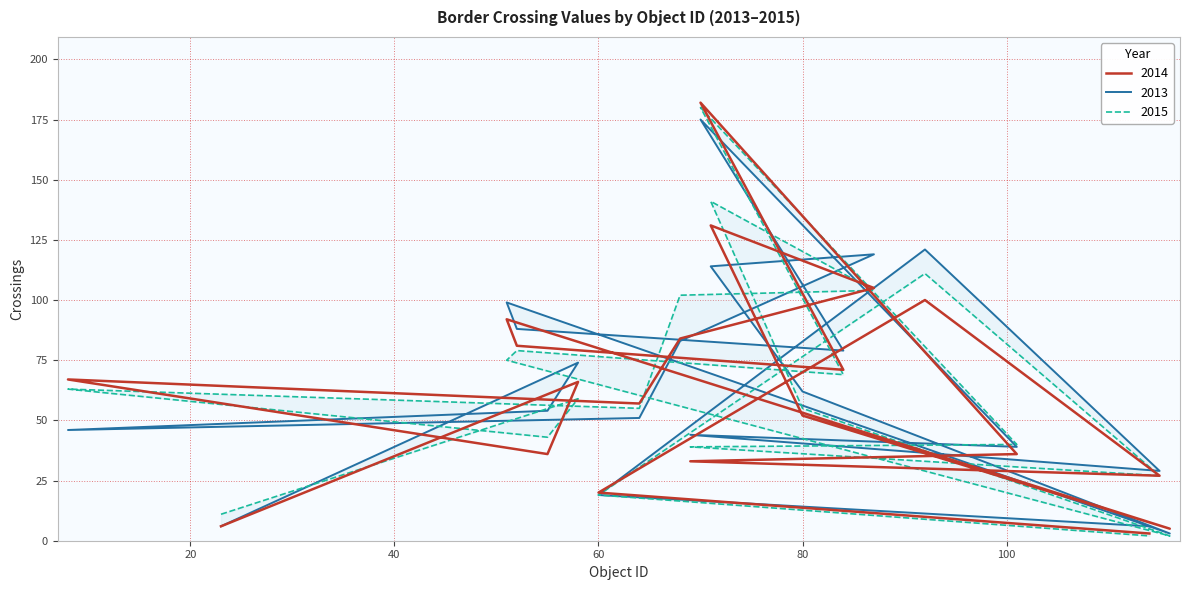

Reading left to right, list all the values displayed in this chart.

2013: 6	74	54	46	51	83	119	114	62	3	99	88	79	175	39	44	29	121	19	6
2014: 6	66	36	67	57	84	105	131	52	5	92	81	71	182	36	33	27	100	20	3
2015: 11	59	43	63	55	102	104	141	55	2	75	79	69	180	40	39	27	111	19	2